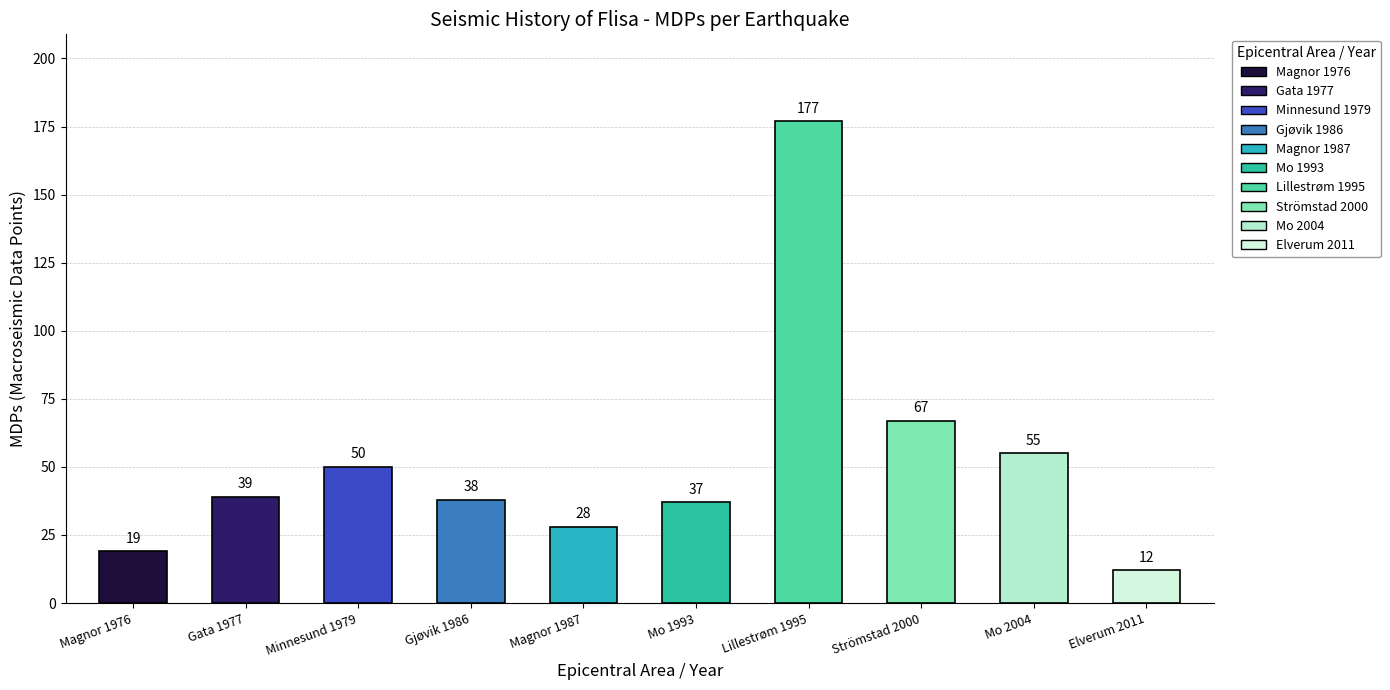

The value at Mo 1993 is 20. True or false?

False